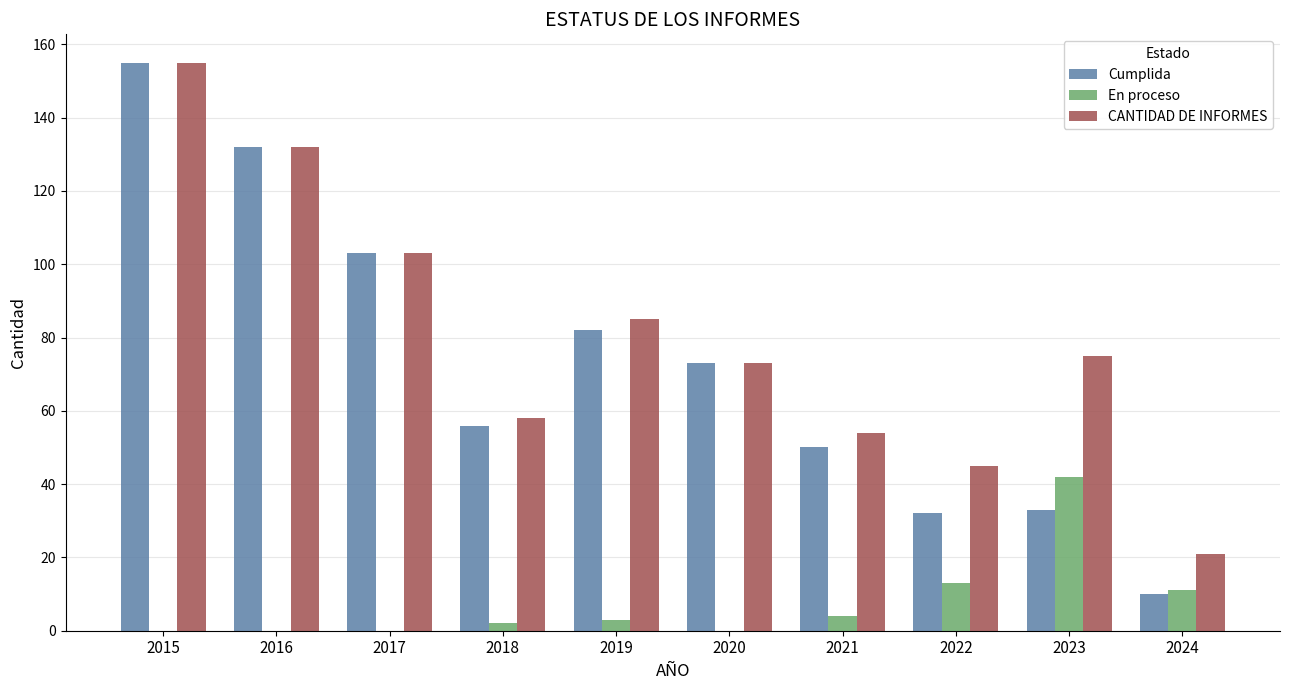

How many distinct data groups are displayed?

3